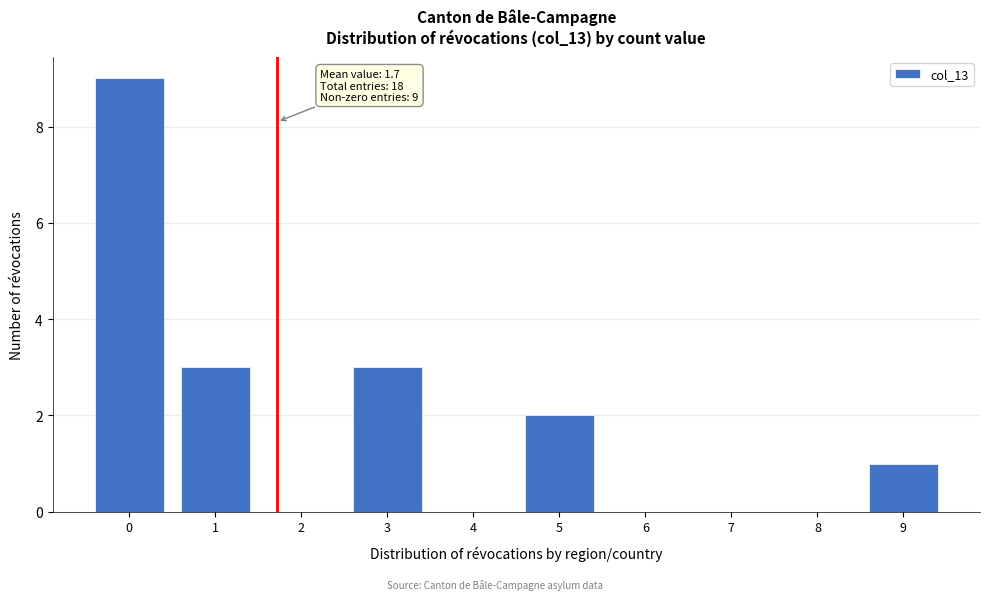

Reading left to right, transcribe all the data shown in this chart.

0=9	1=3	2=0	3=3	4=0	5=2	6=0	7=0	8=0	9=1